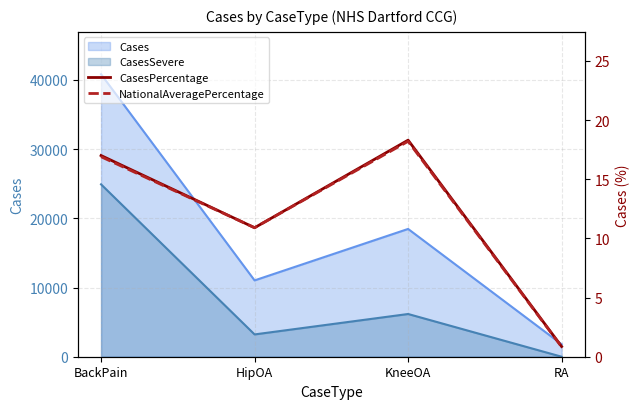

What is the average value of the CasesPercentage series?

11.8